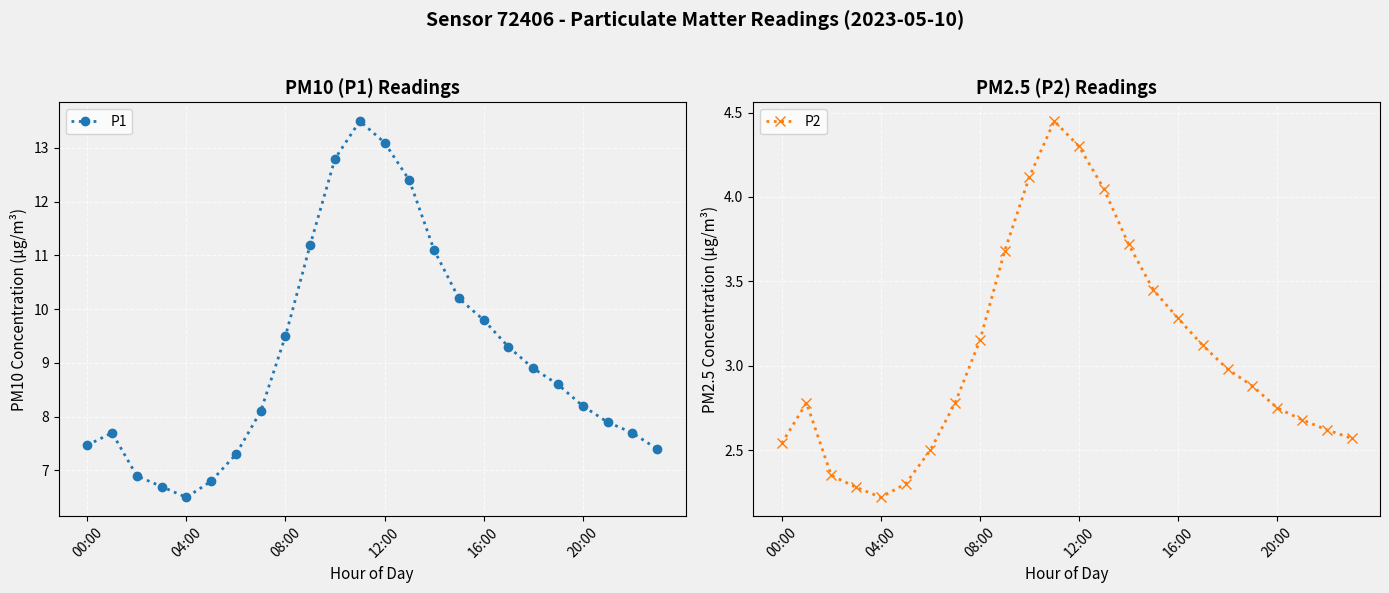

How many interior local valleys does the P1 series have?

1